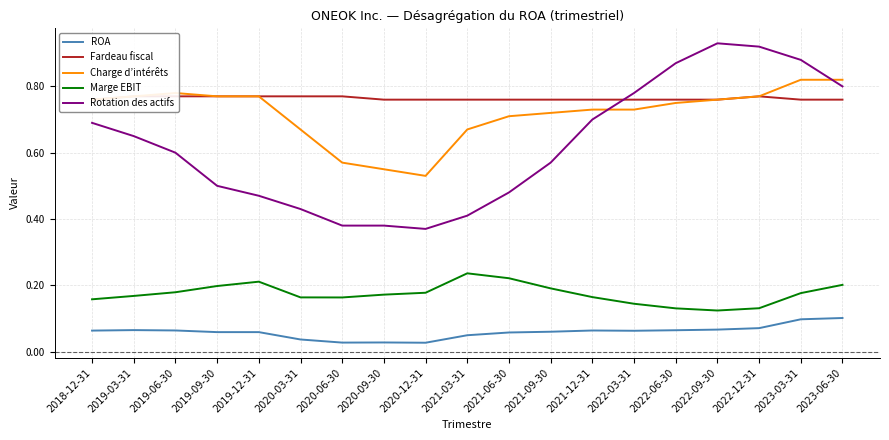

Rank the series at 2020-09-30 from highest to lowest value.

Fardeau fiscal, Charge d’intérêts, Rotation des actifs, Marge EBIT, ROA